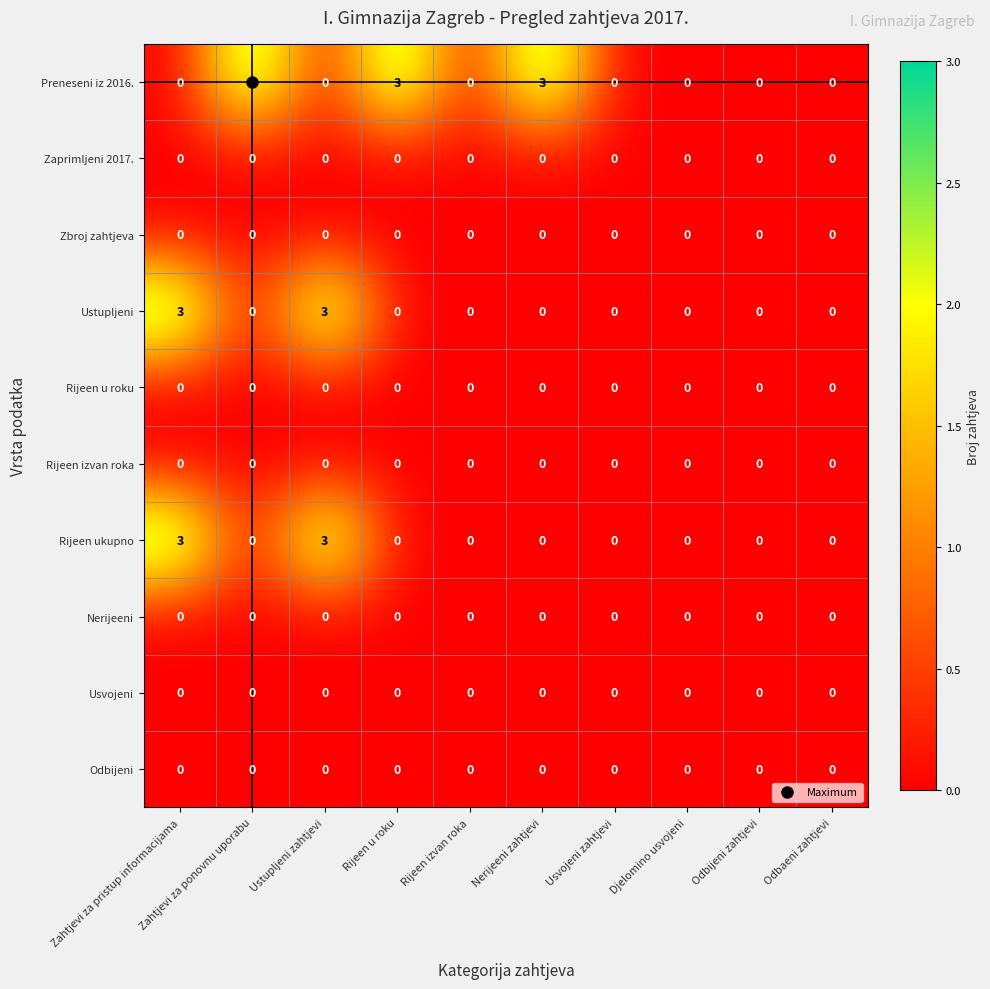

Which series has the largest total across all categories?

Preneseni iz 2016.